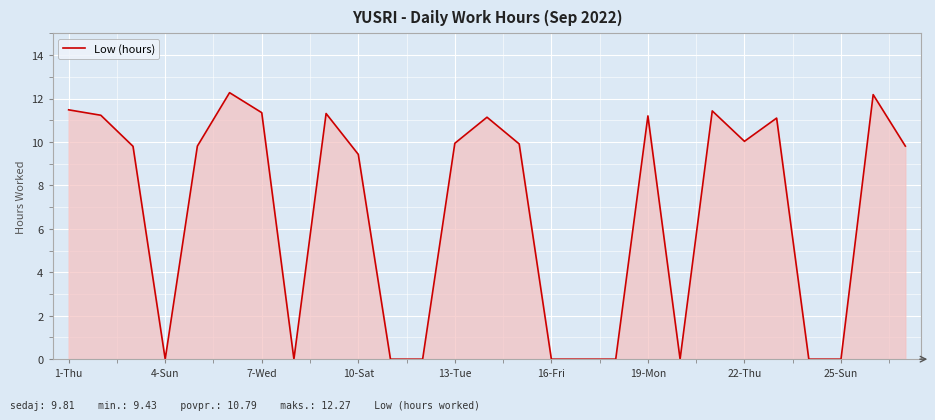

What is the difference between the maximum and minimum values?

12.3